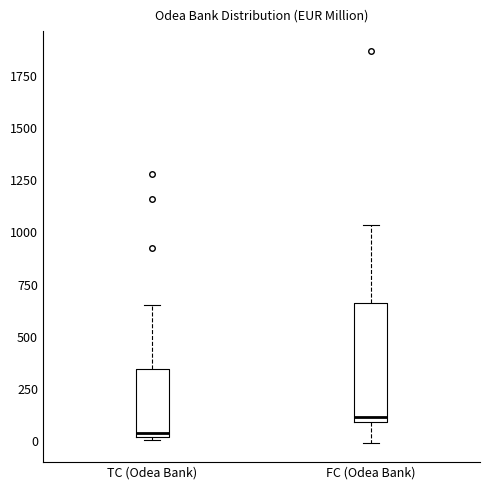

Which box has the highest median line?

FC (Odea Bank)